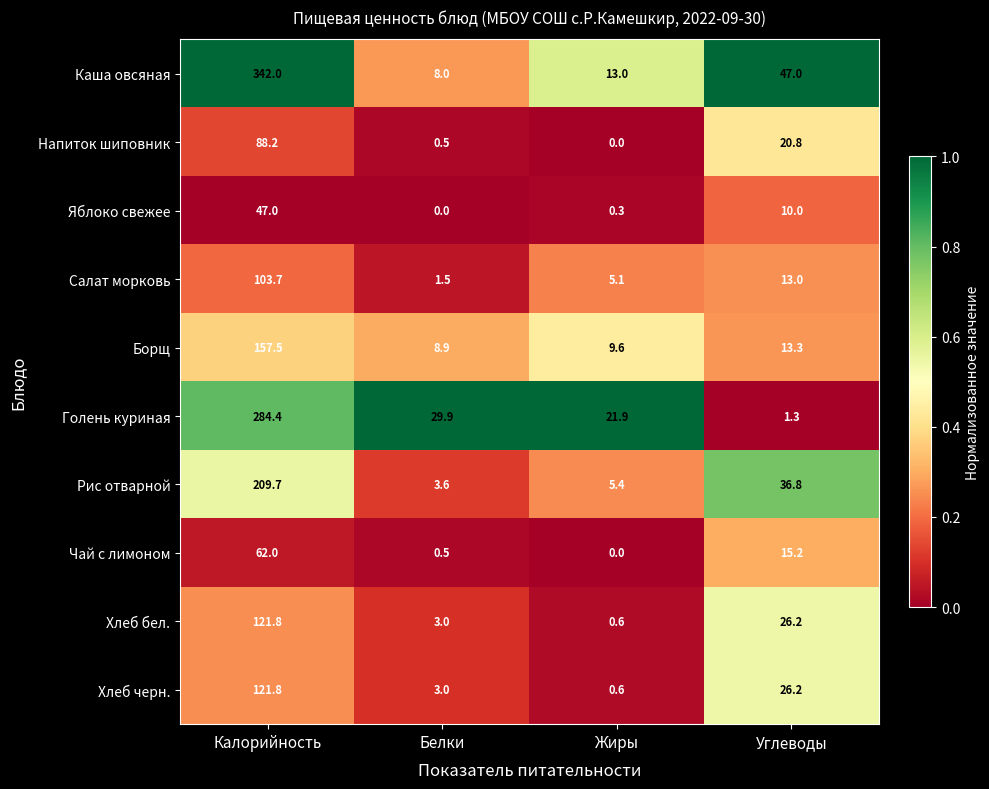

At which label does Каша овсяная reach its peak?

Калорийность